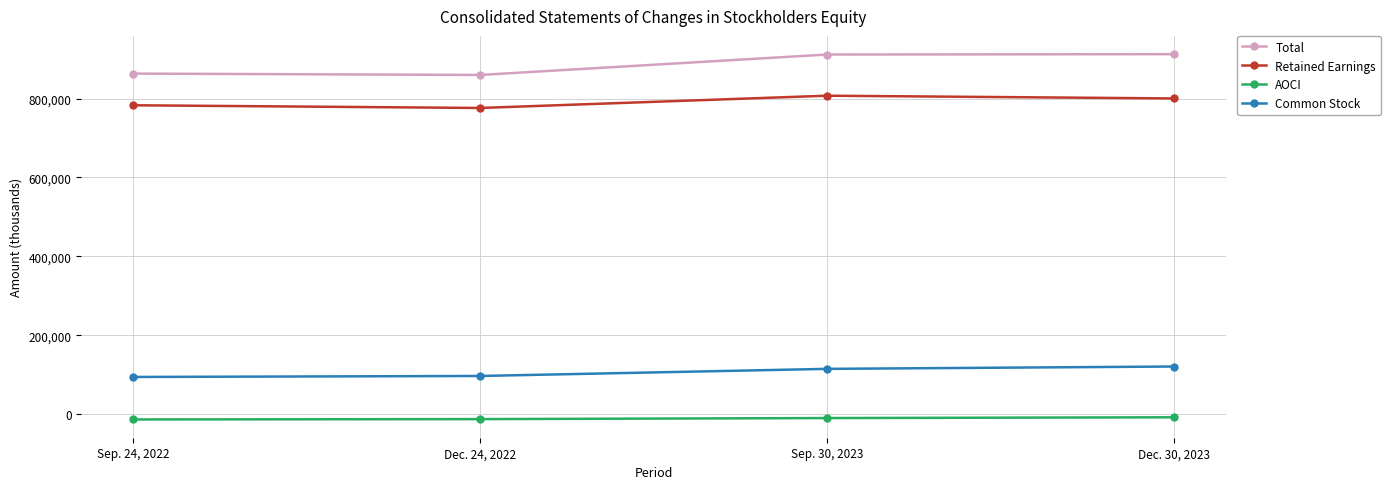

How many Retained Earnings values are between 782856 and 807128?

3